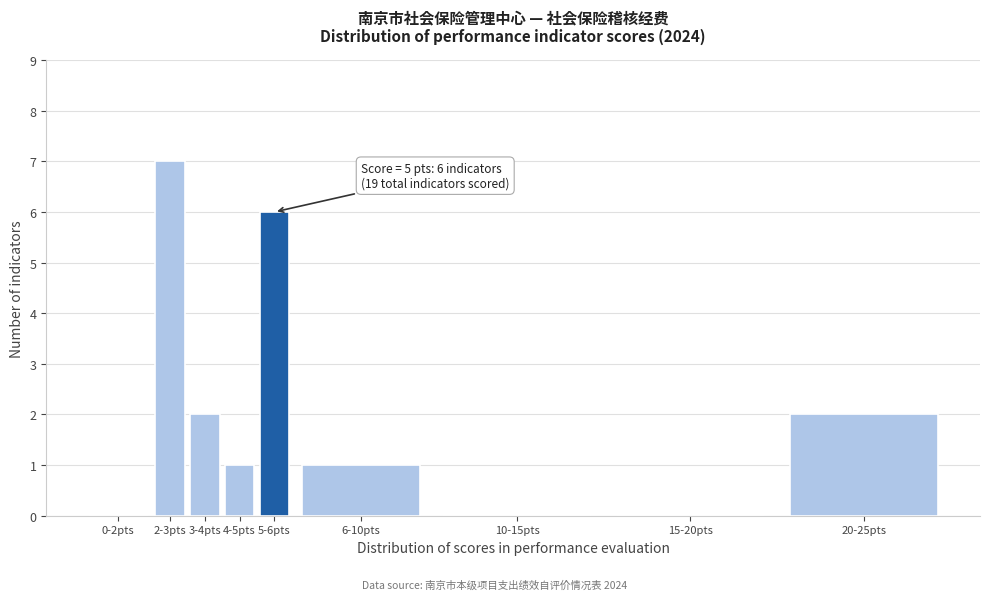

Reading left to right, extract all data points from this chart.

0-2pts=0	2-3pts=7	3-4pts=2	4-5pts=1	5-6pts=6	6-10pts=1	10-15pts=0	15-20pts=0	20-25pts=2